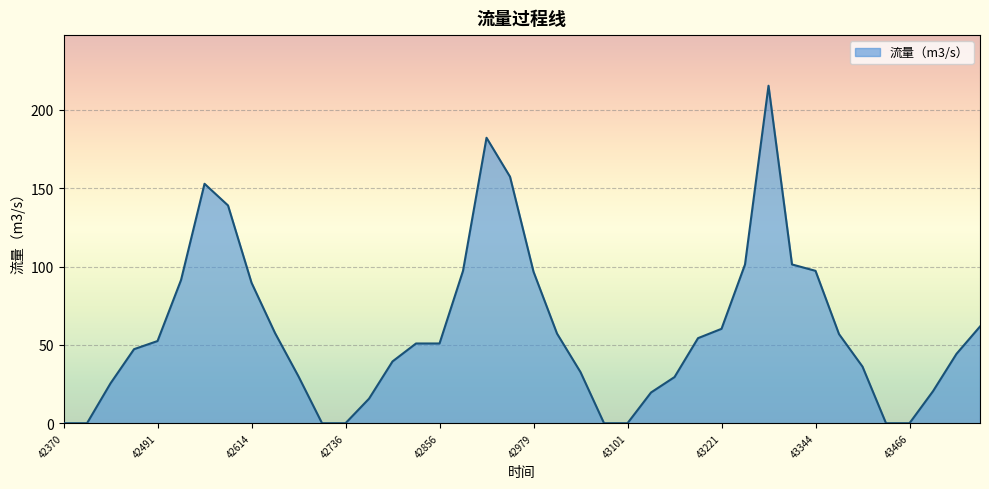

What is the greatest value displayed?

215.4